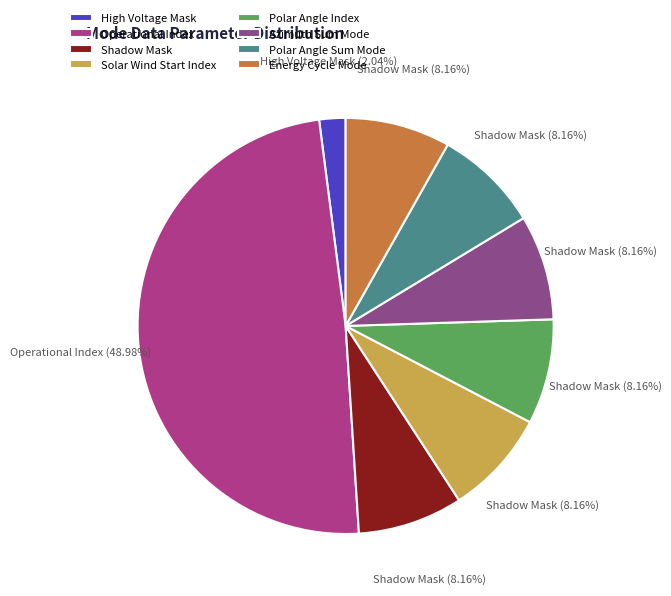

Count the number of slices in the pie.

8